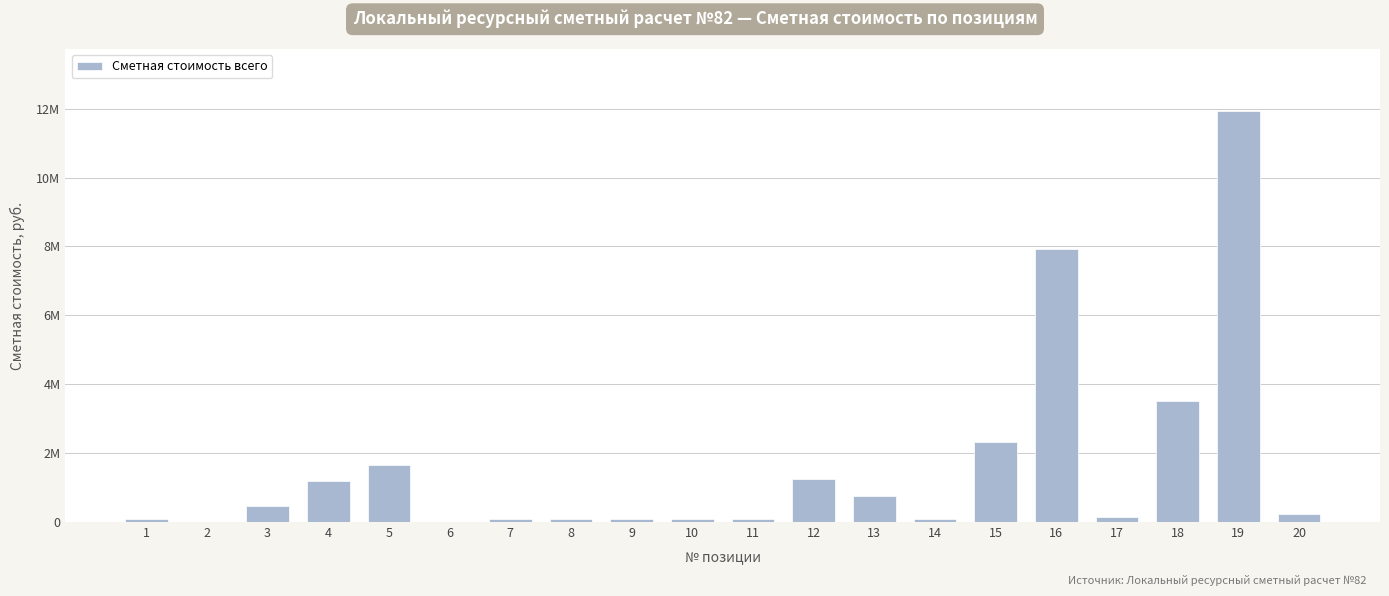

Which has a higher value, 14 or 20?

20